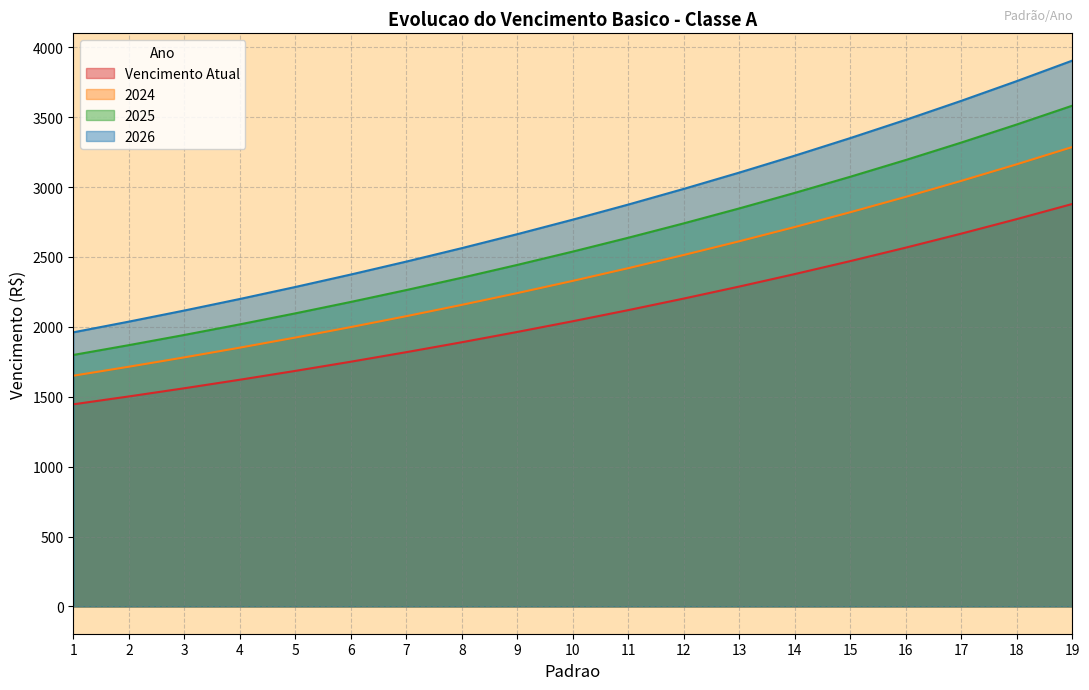

Does the chart have visible grid lines?

Yes